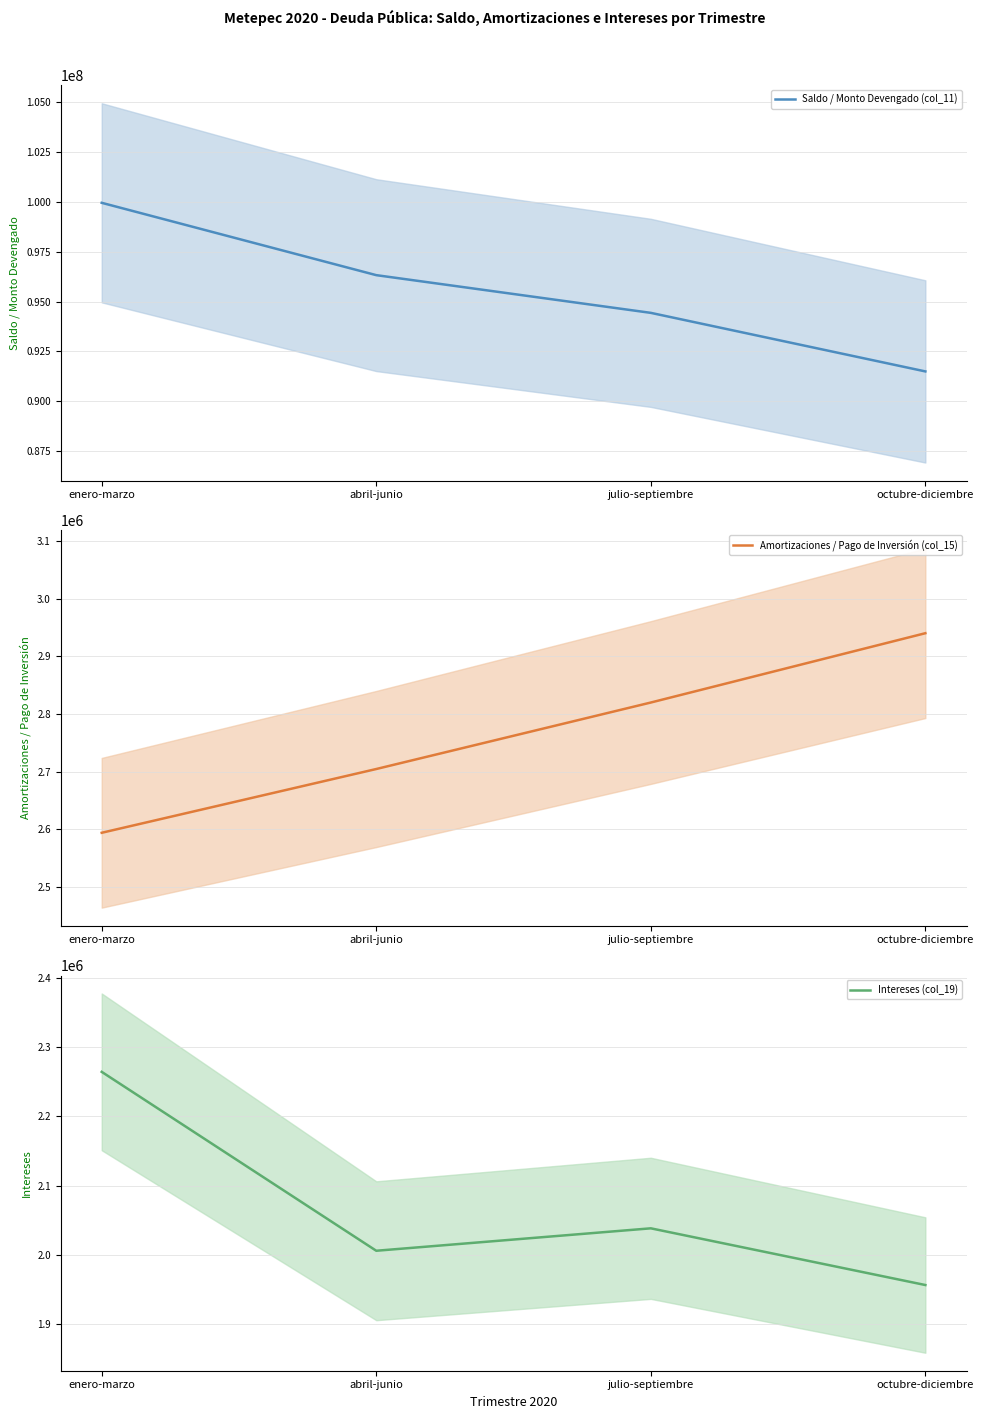

How many values in the Intereses (col_19) series exceed 2038233?

2